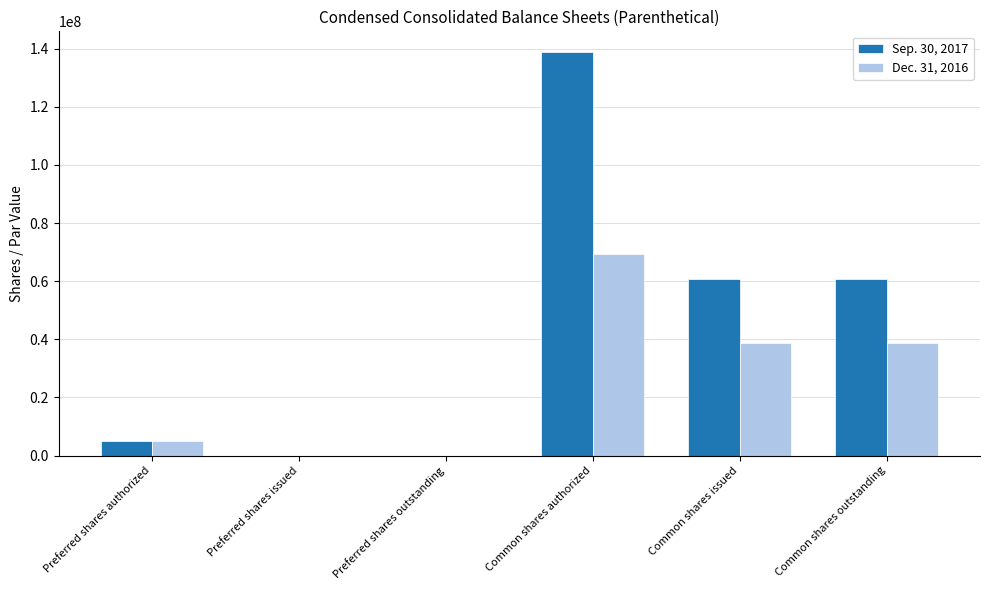

Which series has the widest spread of values?

Sep. 30, 2017